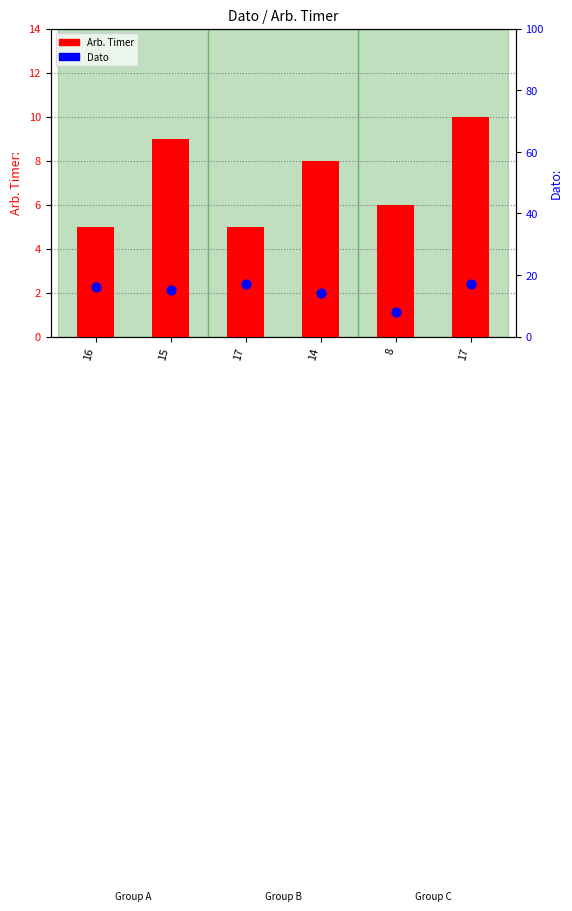

Which series has the largest total across all categories?

Dato